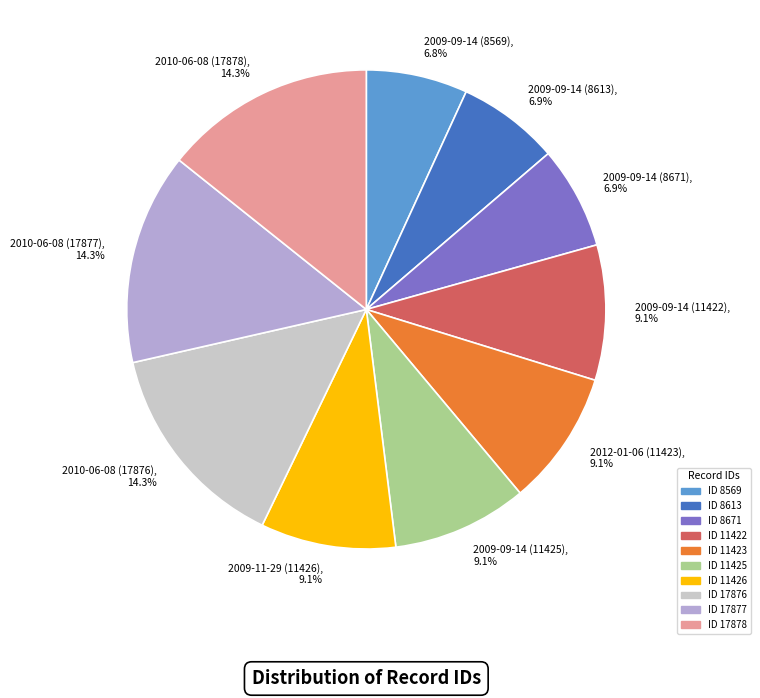

Is it true that 2009-11-29 (11426) is 9% of the pie?

True